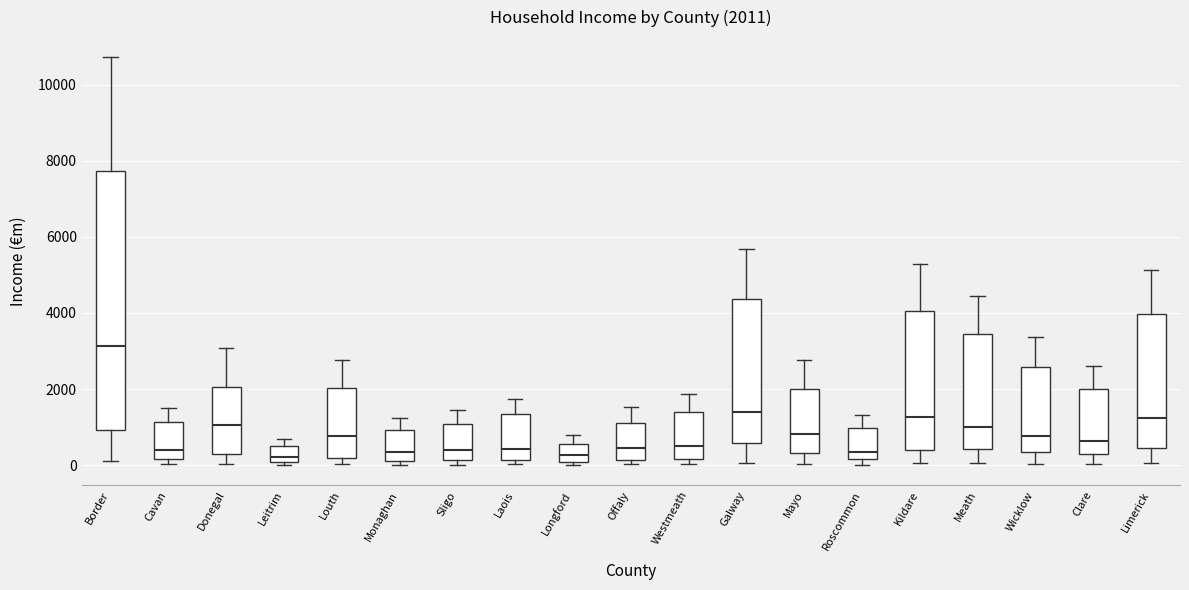

Which box's median line is the highest?

Border